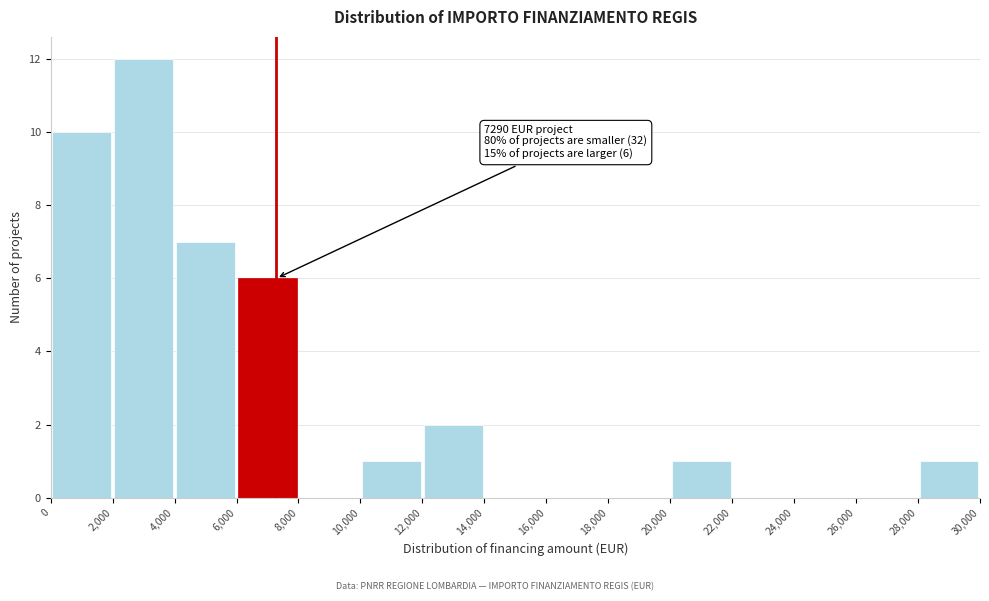

Which range on the x-axis has the tallest bar?

2,000 to 4,000